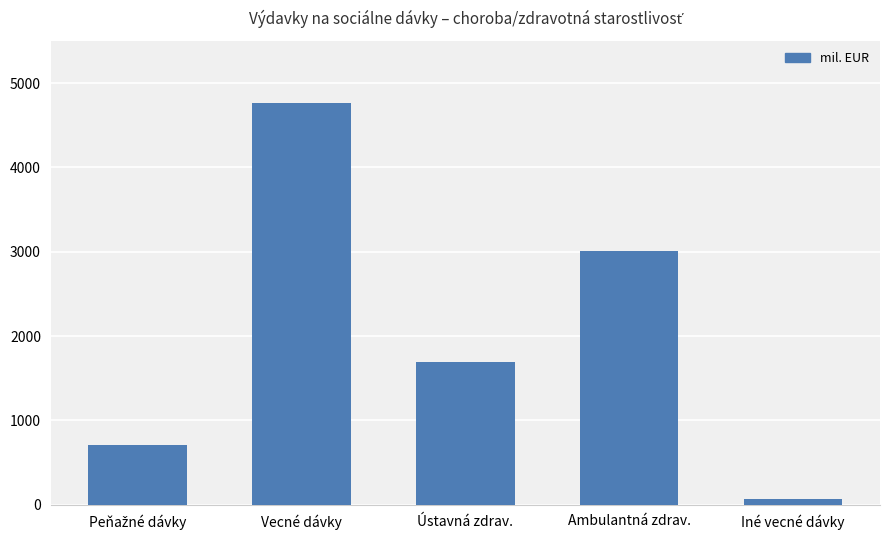

At which label is the value closest to 2412?

Ambulantná zdrav.